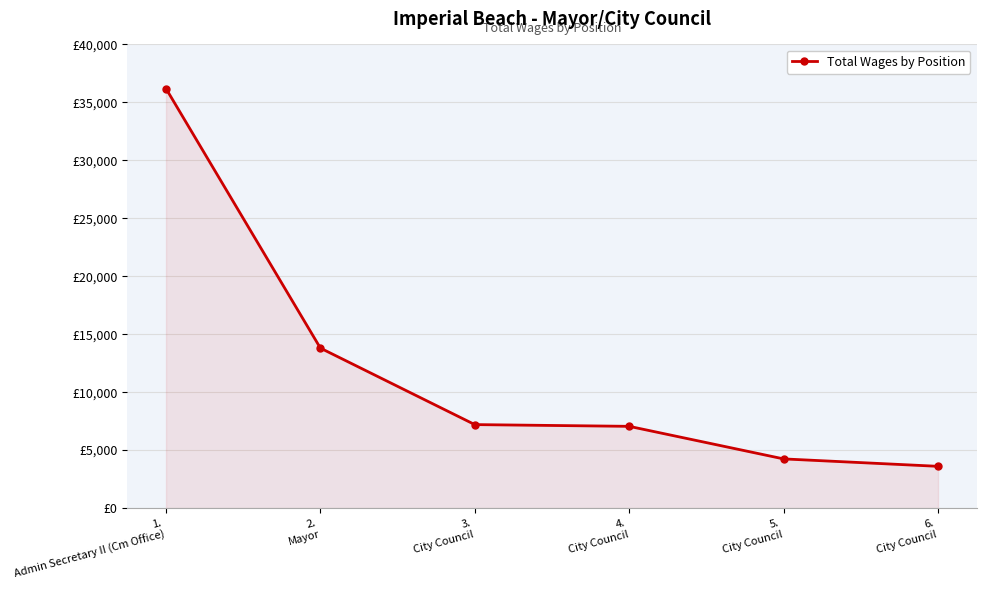

List the labels in order of value, smallest first.

6.
City Council, 5.
City Council, 4.
City Council, 3.
City Council, 2.
Mayor, 1.
Admin Secretary II (Cm Office)